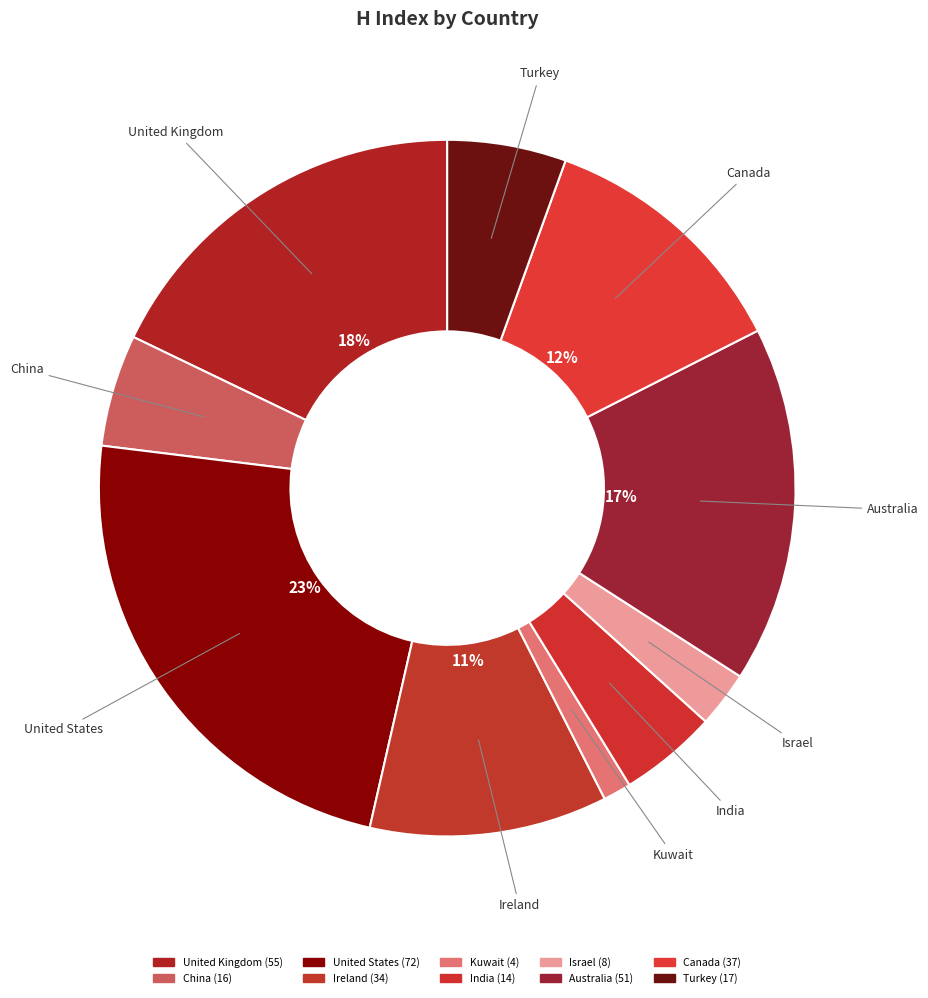

What is the change in value from China to Israel?

-8